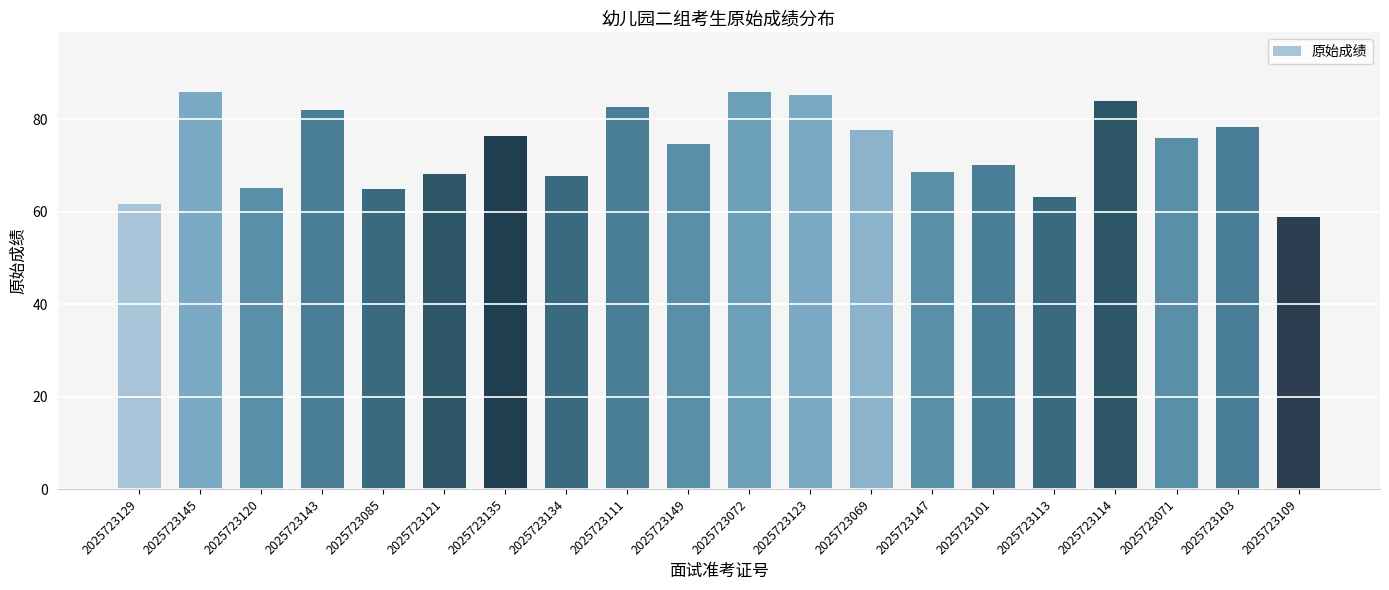

The chart shows a value of 83.9 at 2025723114. True or false?

True